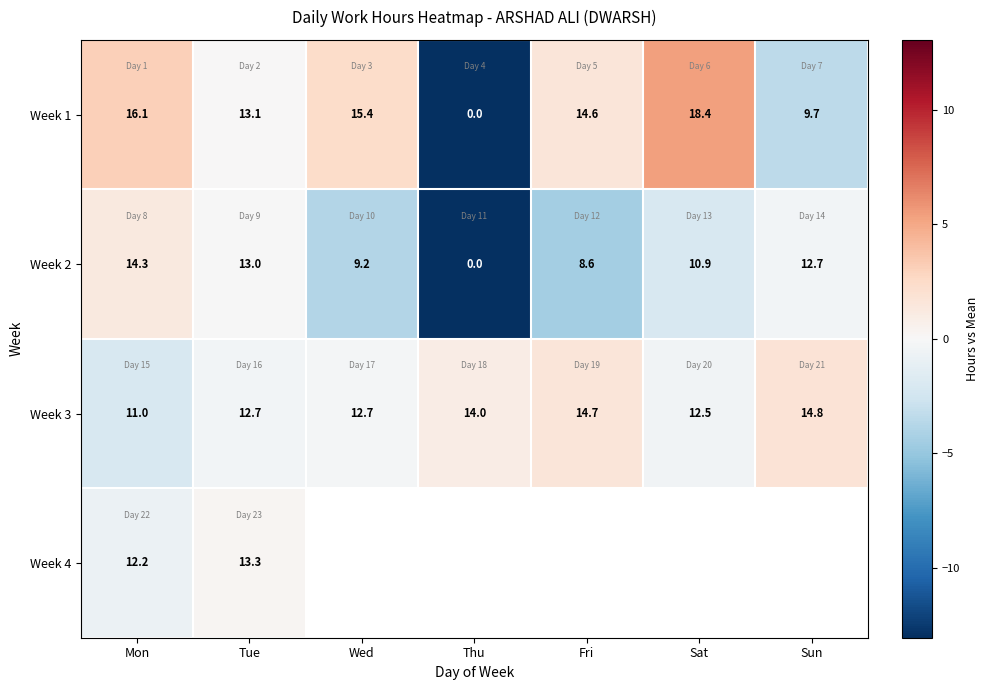

Rank the categories by Week 2 value from highest to lowest.

Mon, Tue, Sun, Sat, Wed, Fri, Thu